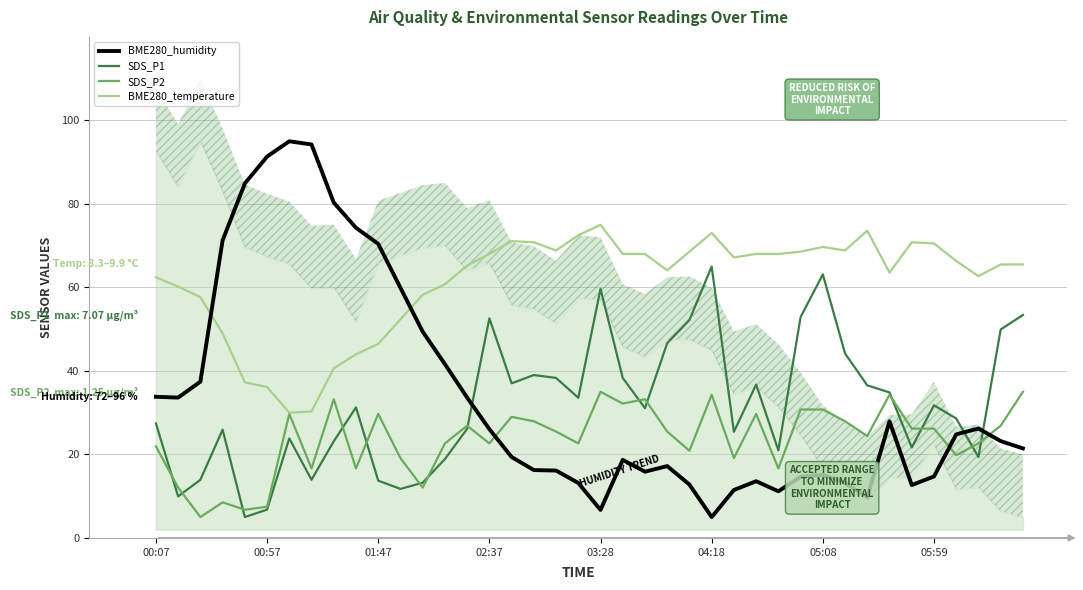

What is the difference between the maximum and minimum values in the SDS_P2 series?

30.0